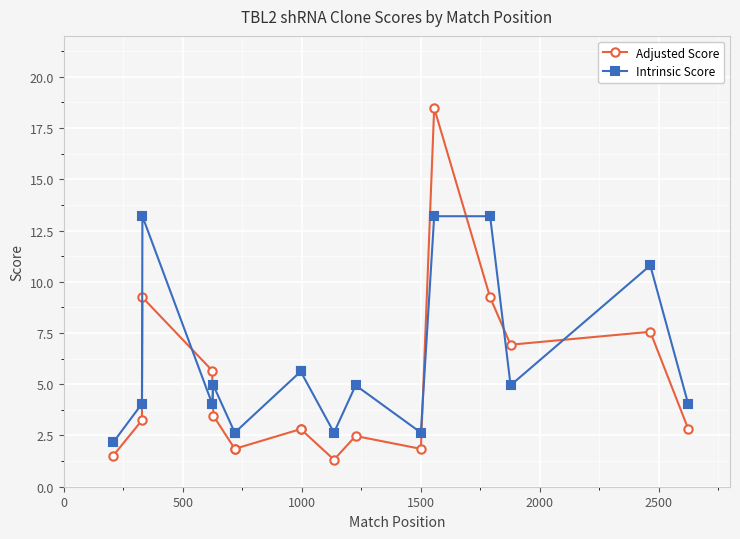

True or false: Intrinsic Score has more than 1 points higher than both neighbors.

True